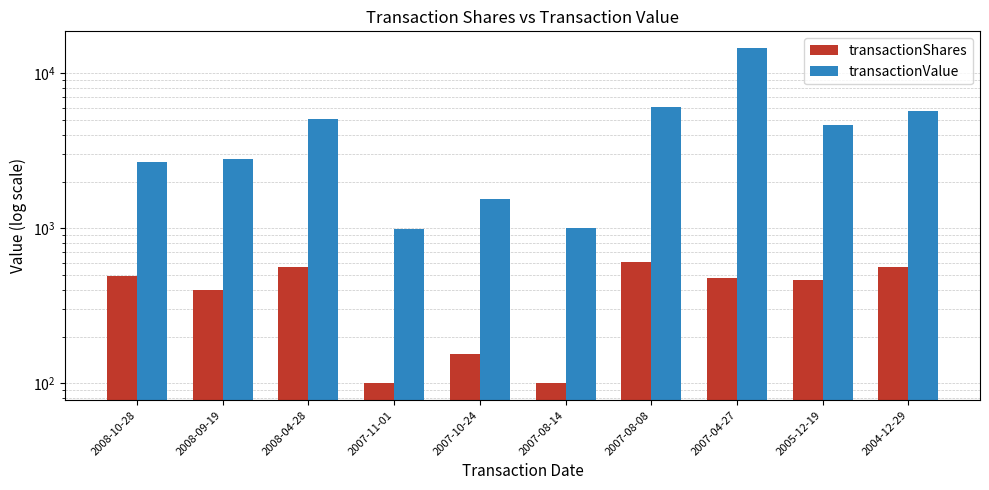

Which category has the highest value in the transactionShares series?

2007-08-08